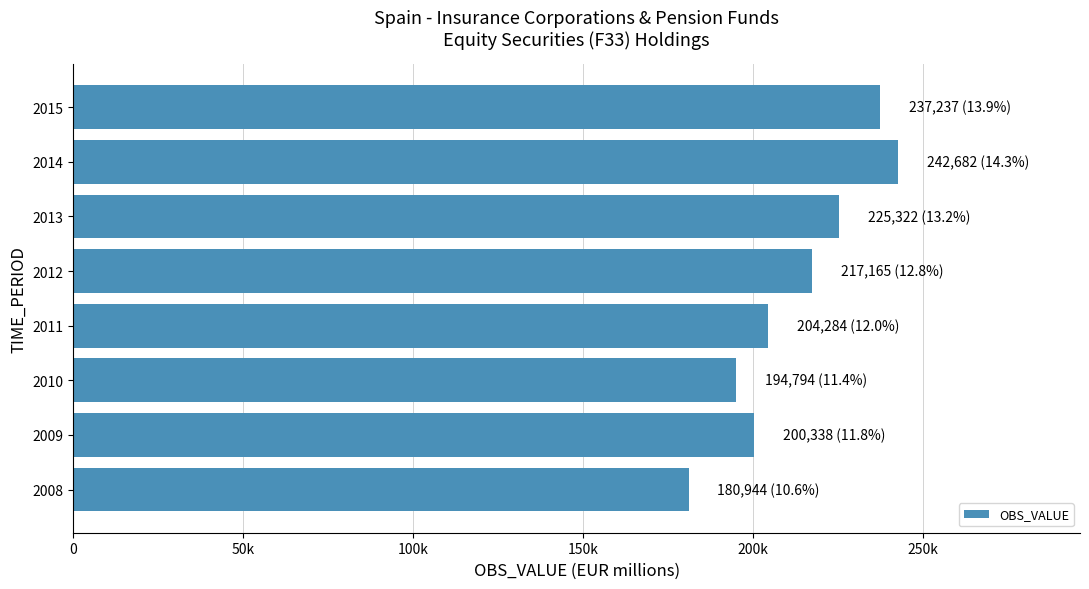

Does the chart contain any negative values?

No